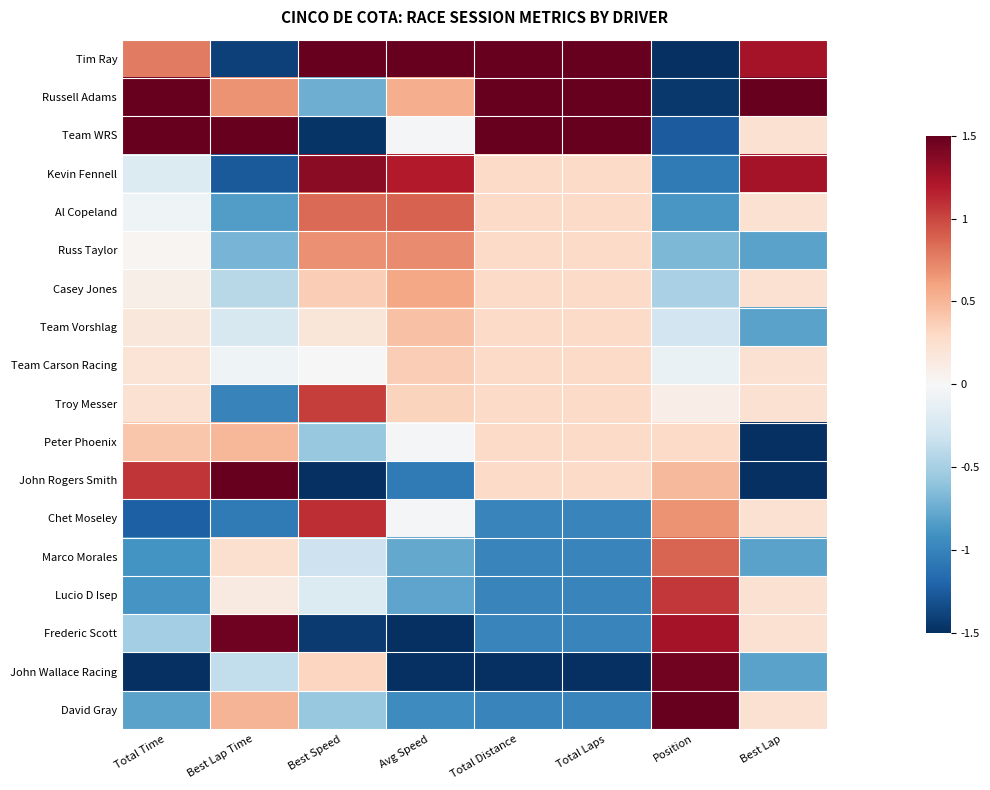

Rank the series at Best Lap from lowest to highest value.

Peter Phoenix, John Rogers Smith, Russ Taylor, Team Vorshlag, Marco Morales, John Wallace Racing, Team WRS, Al Copeland, Casey Jones, Team Carson Racing, Troy Messer, Chet Moseley, Lucio D Isep, Frederic Scott, David Gray, Tim Ray, Kevin Fennell, Russell Adams